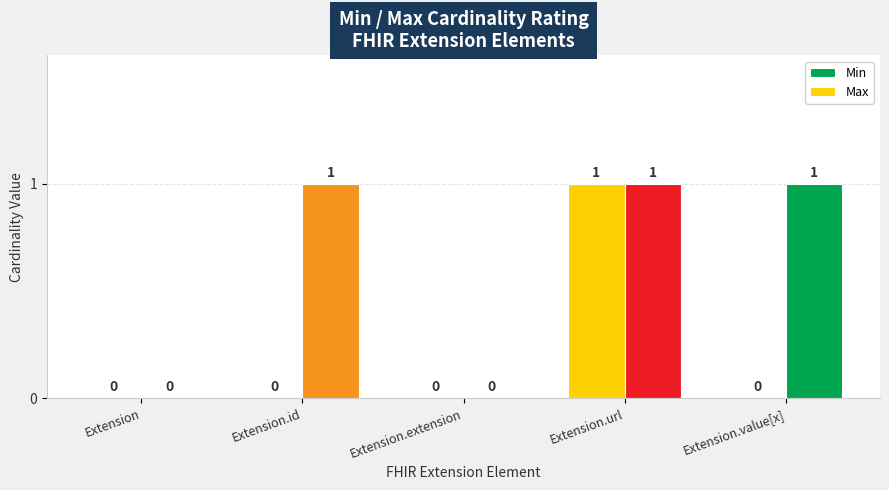

What is the difference between the second highest and minimum values in the Max series?

1